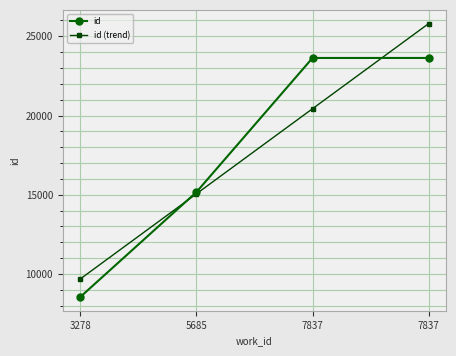

What is the lowest value of the id (trend) series?

9677.9